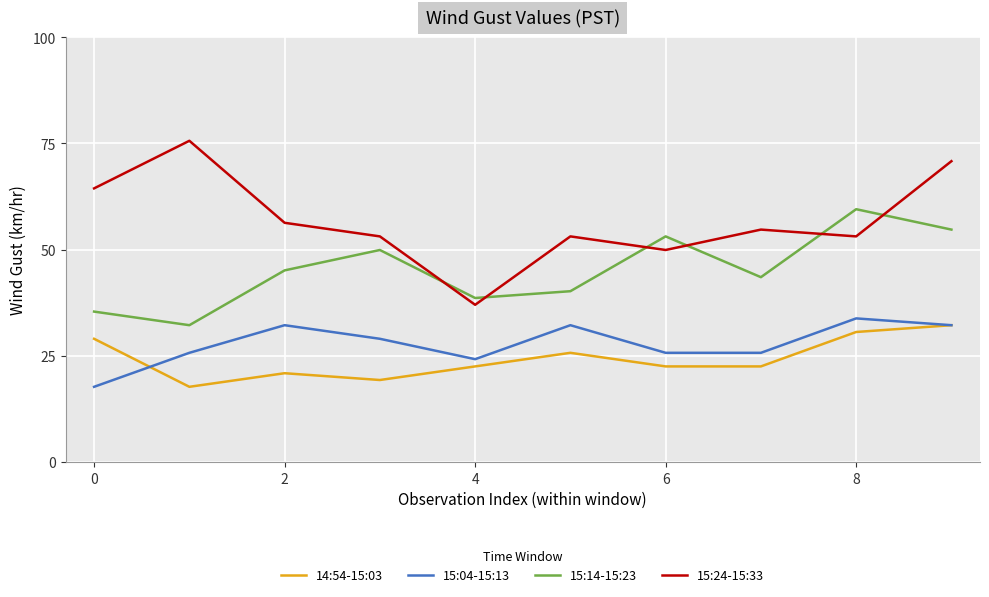

True or false: 15:04-15:13 and 15:14-15:23 intersect in this chart.

False